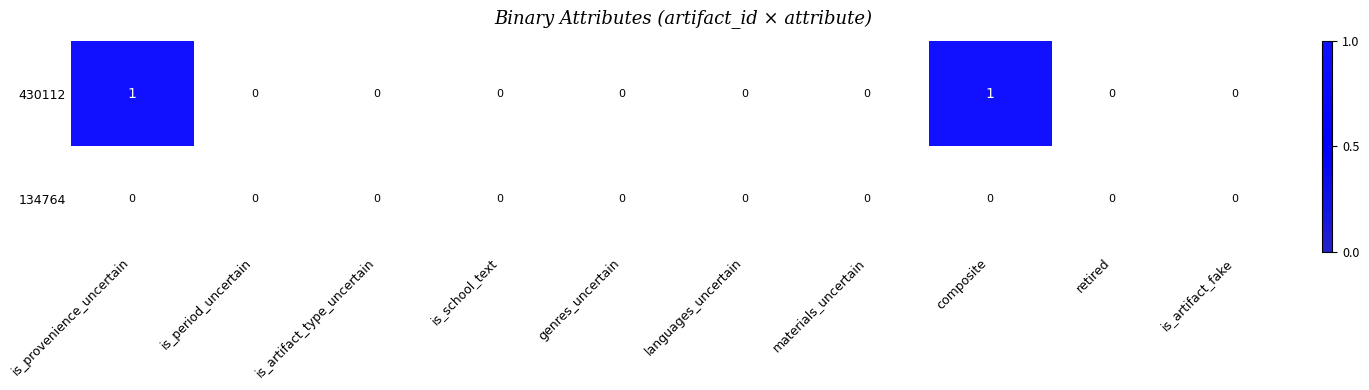

Reading left to right, extract all data points from this chart.

430112: 1	0	0	0	0	0	0	1	0	0
134764: 0	0	0	0	0	0	0	0	0	0